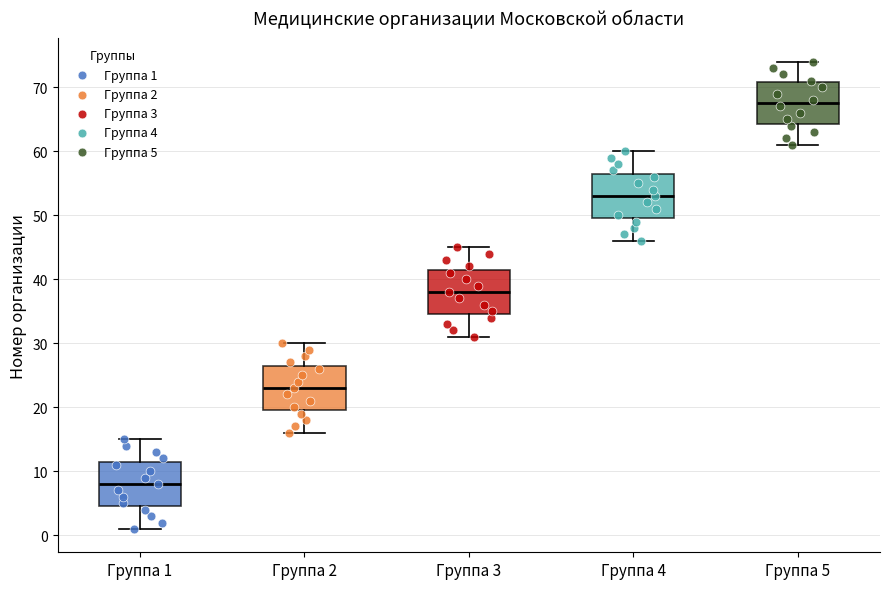

Where does the median line of the box for Группа 5 sit on the y-axis? The values are not printed on the chart, so give them approximately, as read against the axis.

68